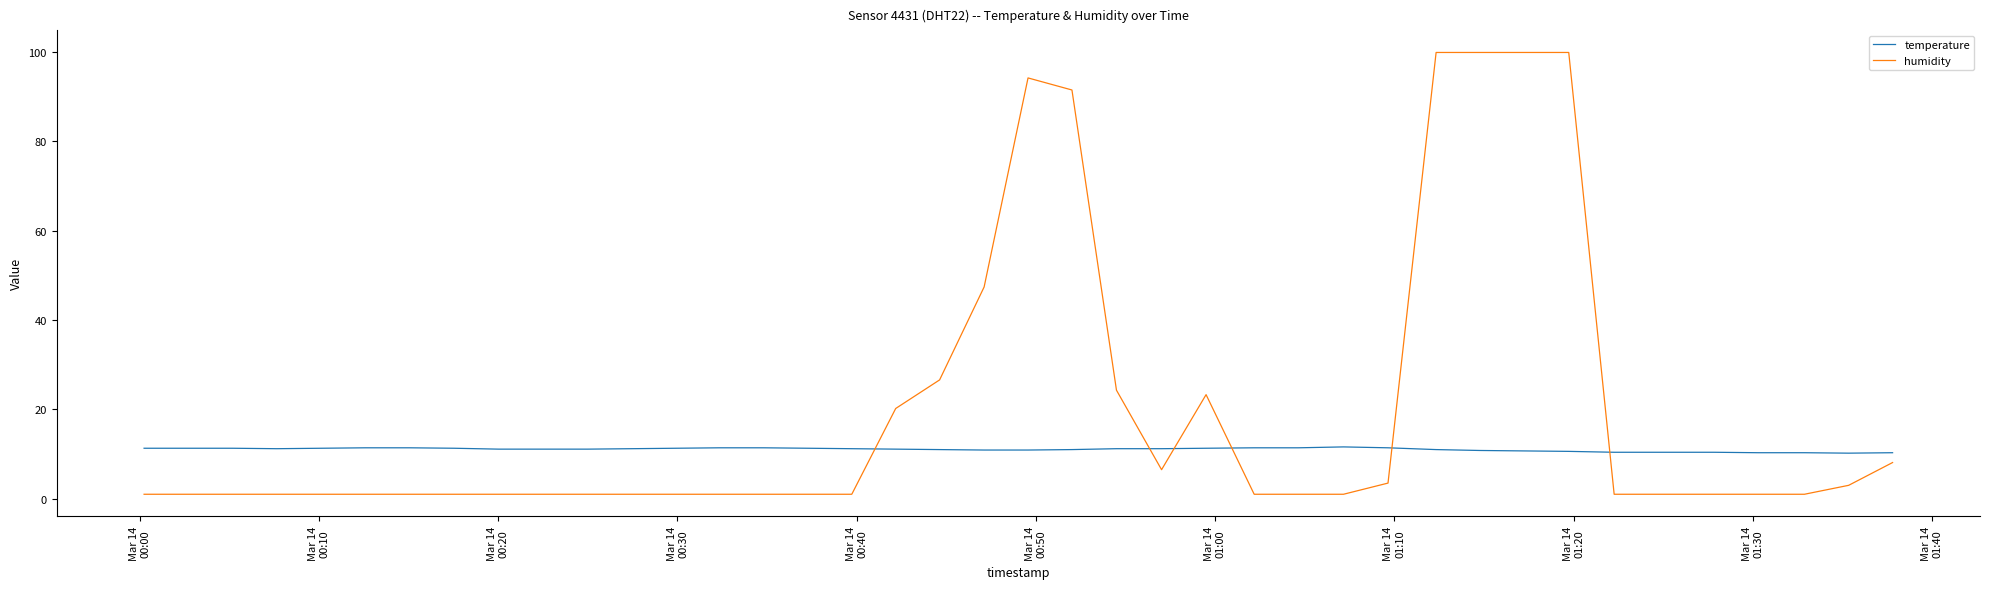

Which series has the largest range (max minus min)?

humidity